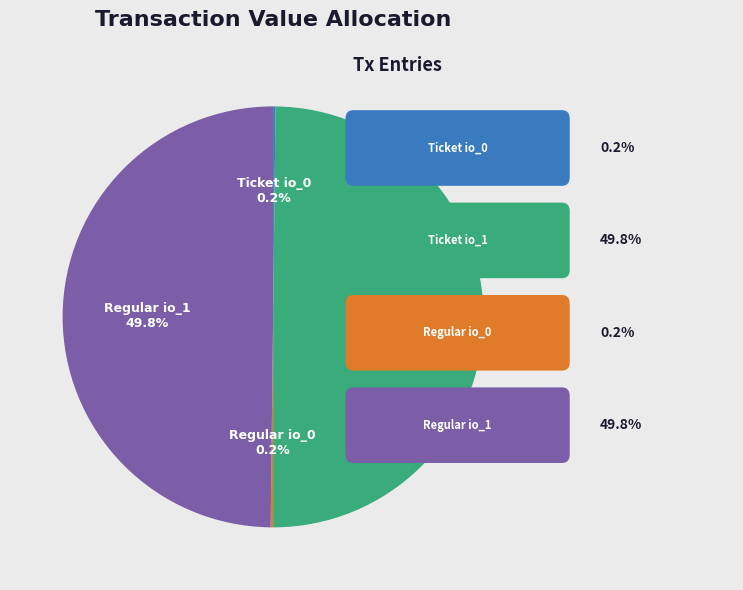

Combined, what portion of the pie is Ticket io_1 and Regular io_1?

99.6%